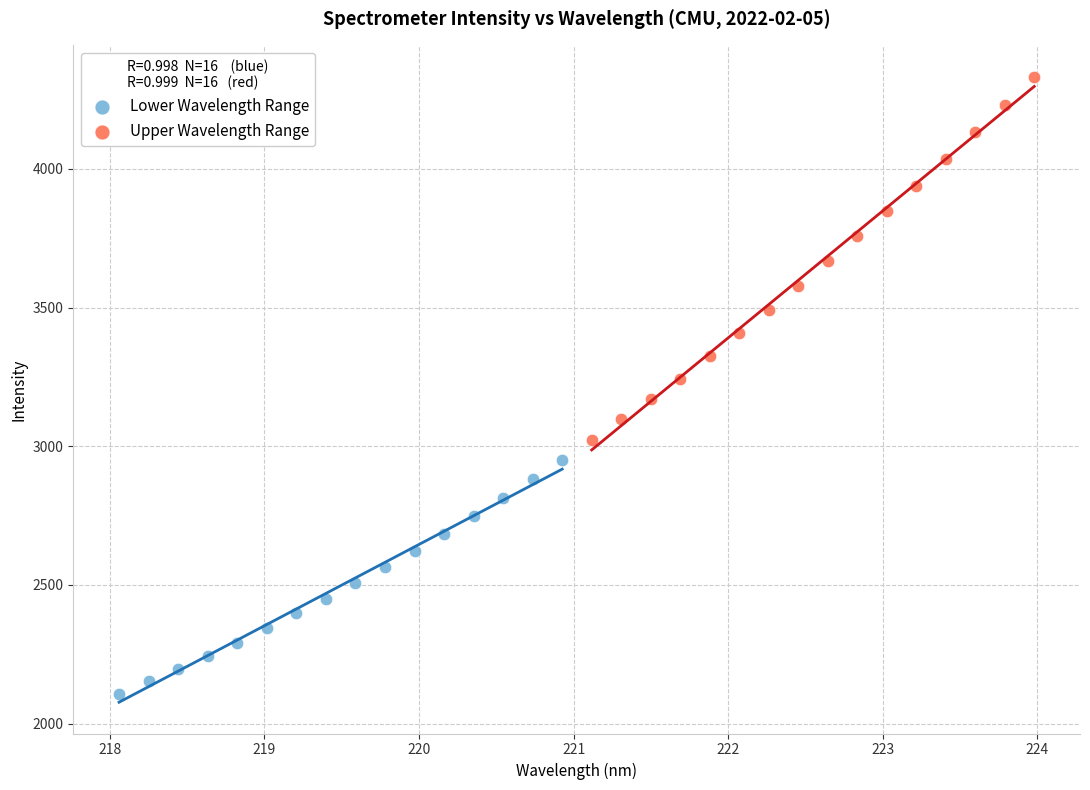

Which series reaches the maximum Y coordinate?

Upper Wavelength Range